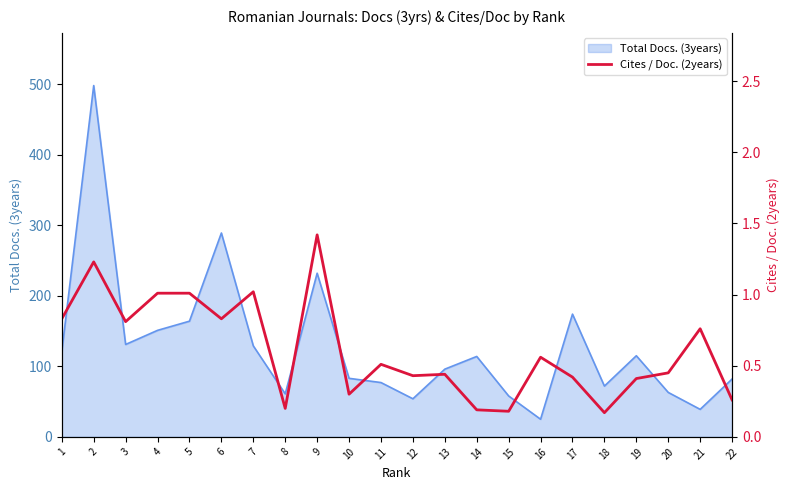

Is it true that Total Docs. (3years) equals 58 at 13?

False